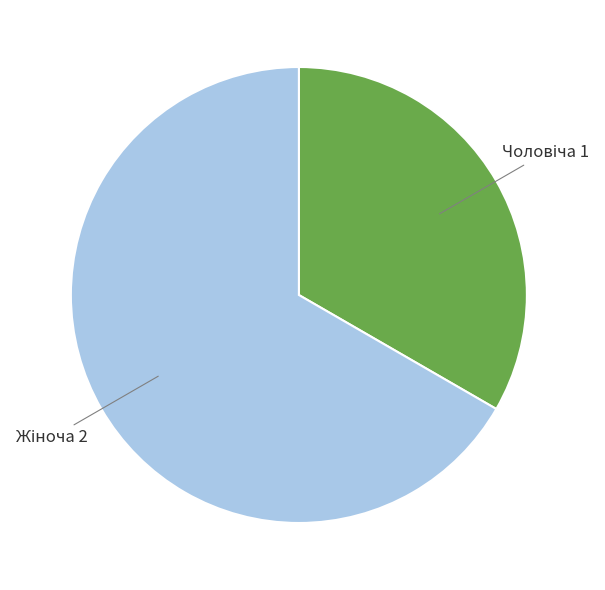

Does any single category account for the majority?

Yes